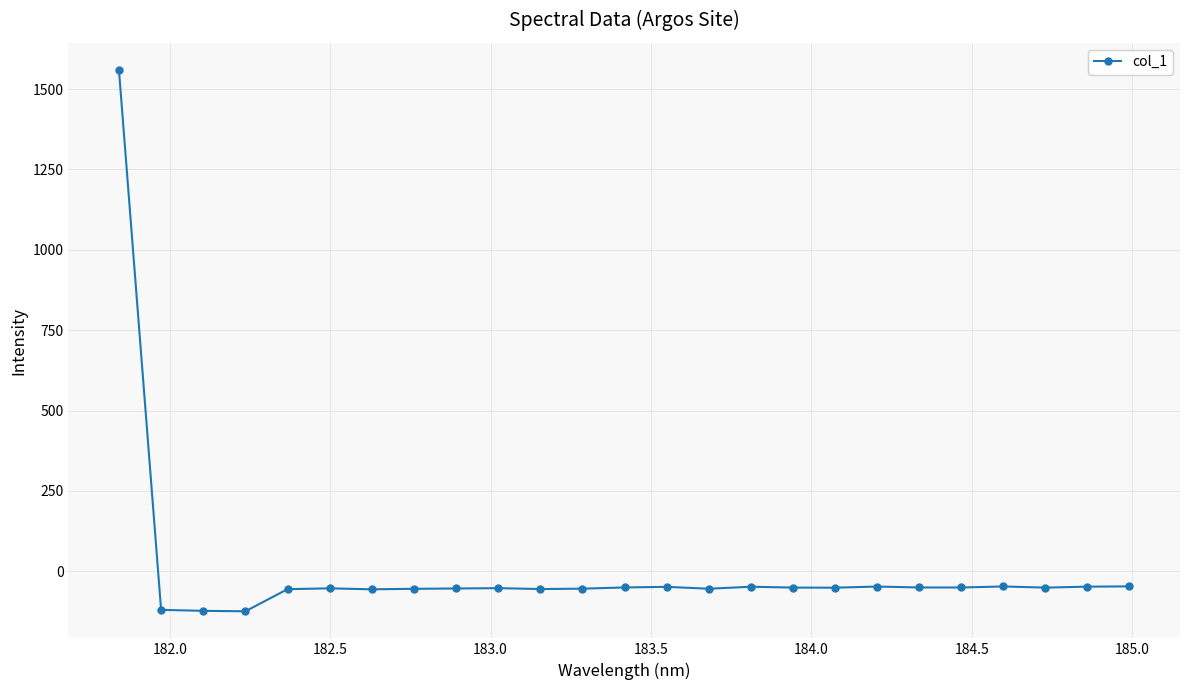

True or false: there are more than 0 points higher than both neighbors.

True